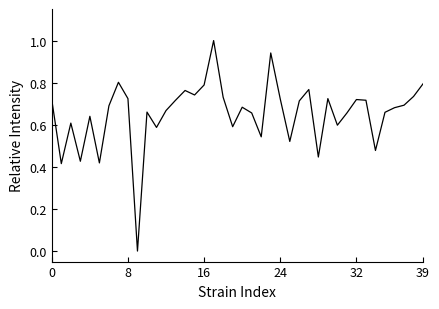

What is the difference between the maximum and minimum values?

1.0